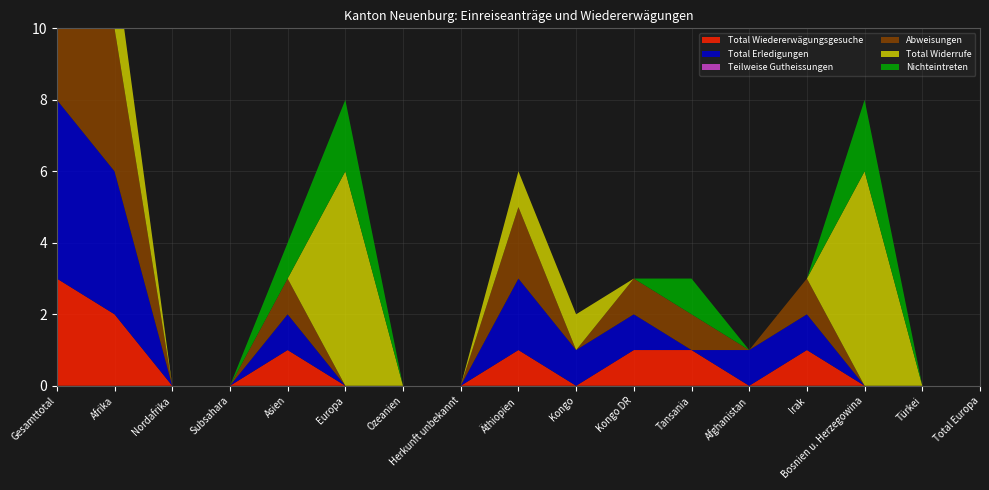

Reading left to right, extract all data points from this chart.

Total Wiedererwägungsgesuche: Gesamttotal=3	Afrika=2	Nordafrika=0	Subsahara=0	Asien=1	Europa=0	Ozeanien=0	Herkunft unbekannt=0	Äthiopien=1	Kongo=0	Kongo DR=1	Tansania=1	Afghanistan=0	Irak=1	Bosnien u. Herzegowina=0	Türkei=0	Total Europa=0
Total Erledigungen: Gesamttotal=5	Afrika=4	Nordafrika=0	Subsahara=0	Asien=1	Europa=0	Ozeanien=0	Herkunft unbekannt=0	Äthiopien=2	Kongo=1	Kongo DR=1	Tansania=0	Afghanistan=1	Irak=1	Bosnien u. Herzegowina=0	Türkei=0	Total Europa=0
Teilweise Gutheissungen: Gesamttotal=0	Afrika=0	Nordafrika=0	Subsahara=0	Asien=0	Europa=0	Ozeanien=0	Herkunft unbekannt=0	Äthiopien=0	Kongo=0	Kongo DR=0	Tansania=0	Afghanistan=0	Irak=0	Bosnien u. Herzegowina=0	Türkei=0	Total Europa=0
Abweisungen: Gesamttotal=5	Afrika=4	Nordafrika=0	Subsahara=0	Asien=1	Europa=0	Ozeanien=0	Herkunft unbekannt=0	Äthiopien=2	Kongo=0	Kongo DR=1	Tansania=1	Afghanistan=0	Irak=1	Bosnien u. Herzegowina=0	Türkei=0	Total Europa=0
Total Widerrufe: Gesamttotal=8	Afrika=2	Nordafrika=0	Subsahara=0	Asien=0	Europa=6	Ozeanien=0	Herkunft unbekannt=0	Äthiopien=1	Kongo=1	Kongo DR=0	Tansania=0	Afghanistan=0	Irak=0	Bosnien u. Herzegowina=6	Türkei=0	Total Europa=0
Nichteintreten: Gesamttotal=3	Afrika=0	Nordafrika=0	Subsahara=0	Asien=1	Europa=2	Ozeanien=0	Herkunft unbekannt=0	Äthiopien=0	Kongo=0	Kongo DR=0	Tansania=1	Afghanistan=0	Irak=0	Bosnien u. Herzegowina=2	Türkei=0	Total Europa=0